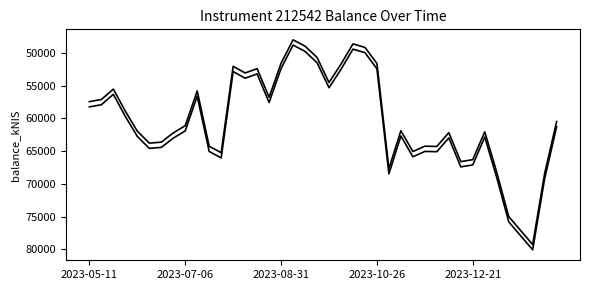

How many lines are shown in the chart?

2